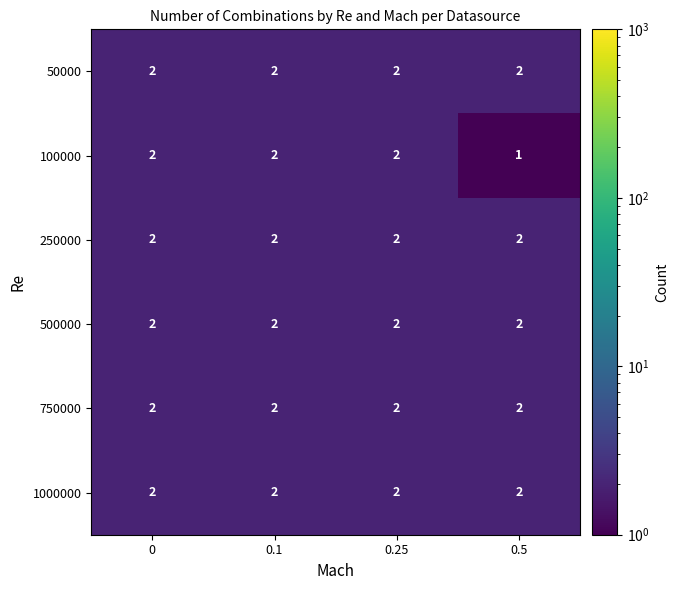

At how many categories does at least one series exceed 1?

4